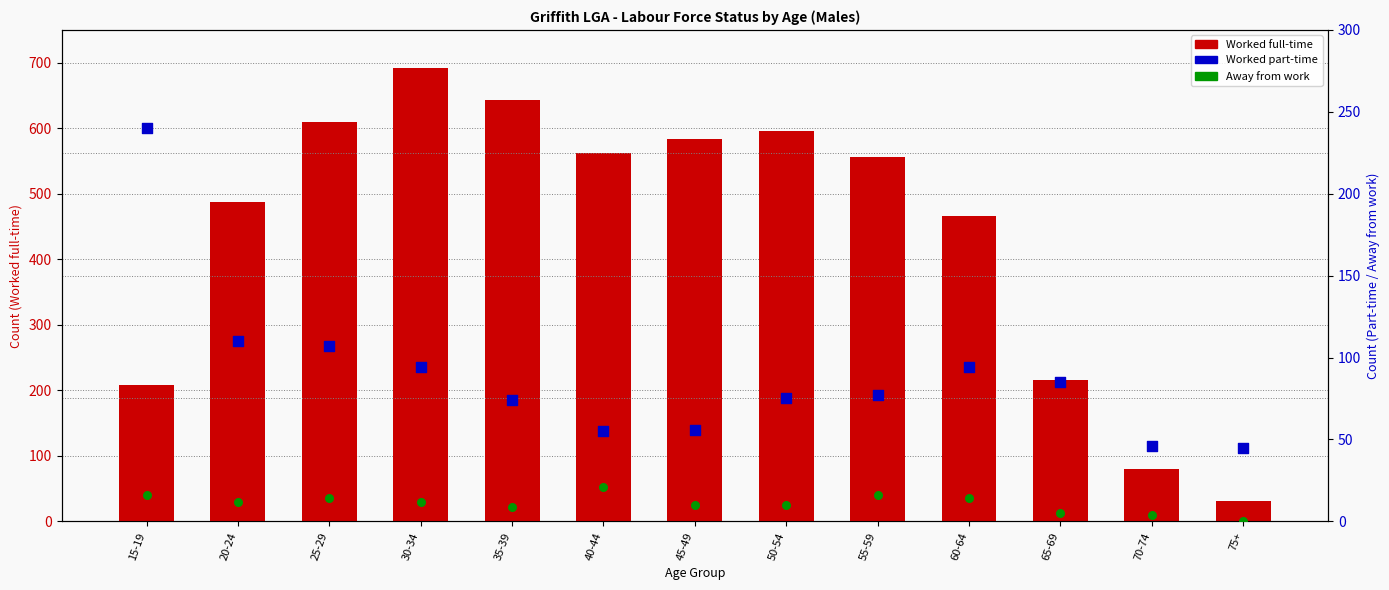

Is the value of Away from work at 30-34 greater than the value of Worked part-time at 60-64?

No